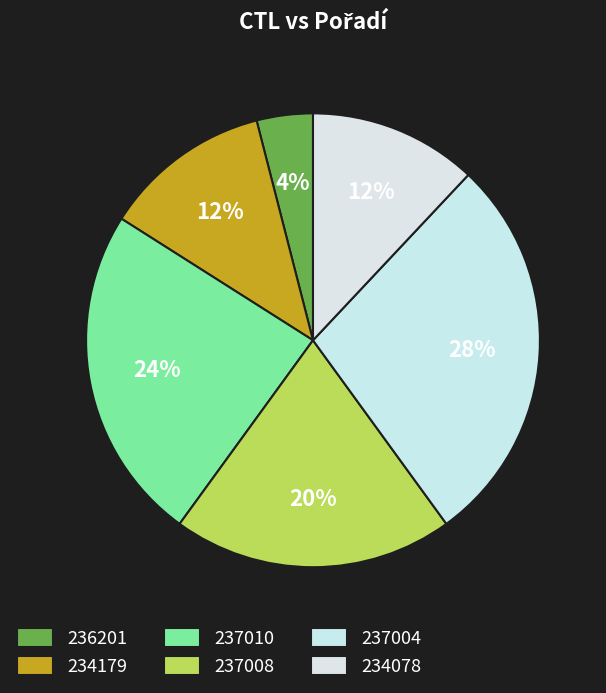

To the nearest percent, what is the difference between the largest and smallest slice percentages?

24%